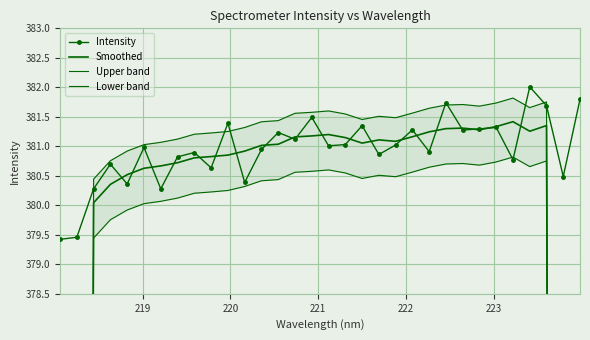

In Intensity, how many points are higher than both neighbors (excluding endpoints)?

11